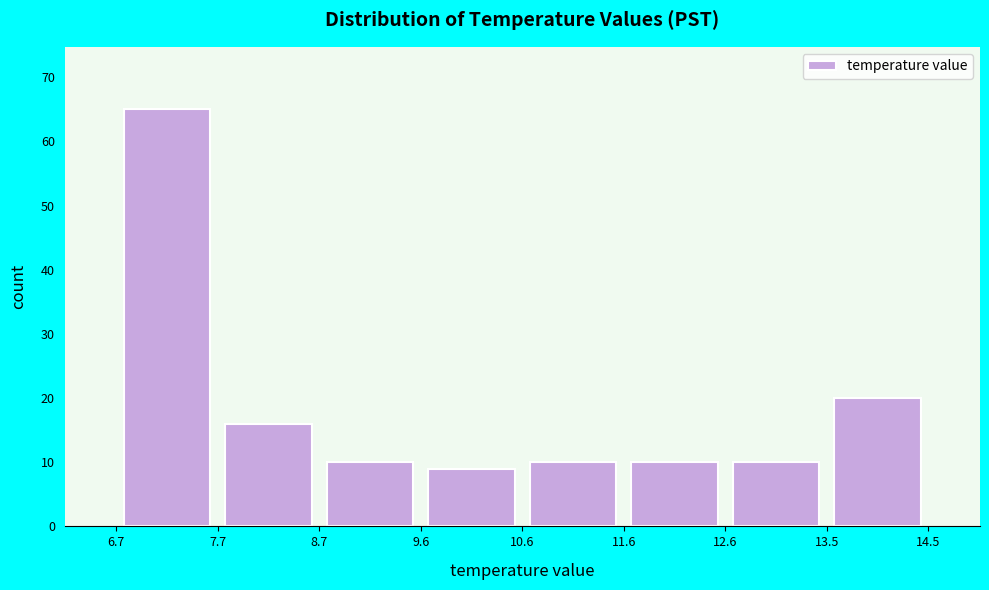

Over which range of the x-axis is the bar tallest?

6.7 to 7.7